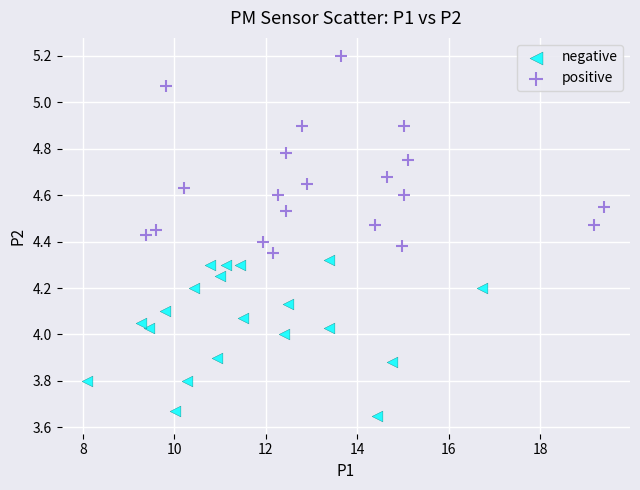

Which series has the largest Y range (max minus min)?

positive